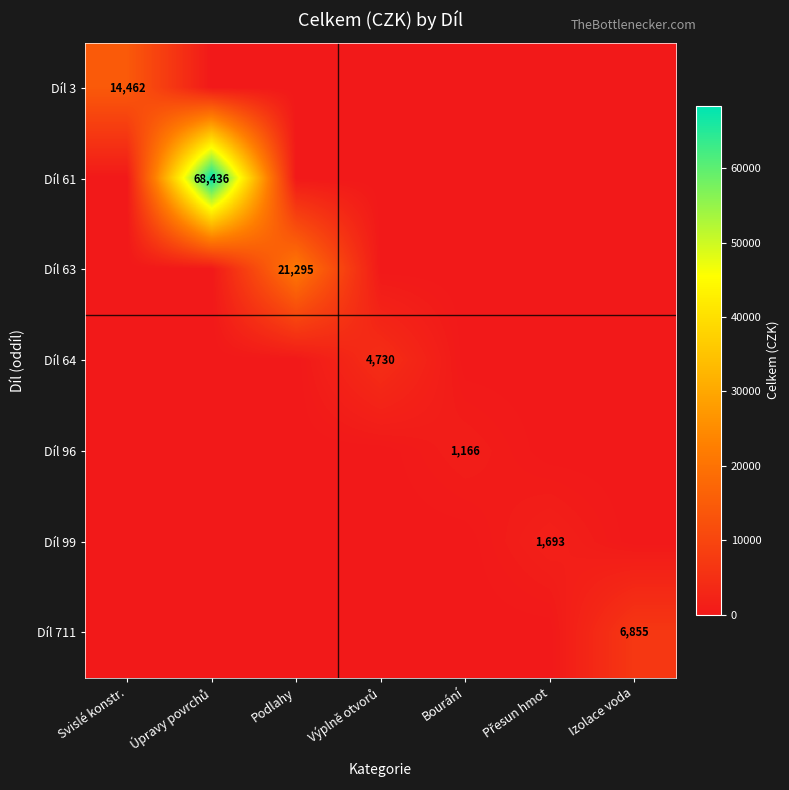

How many categories are shown in the chart?

7